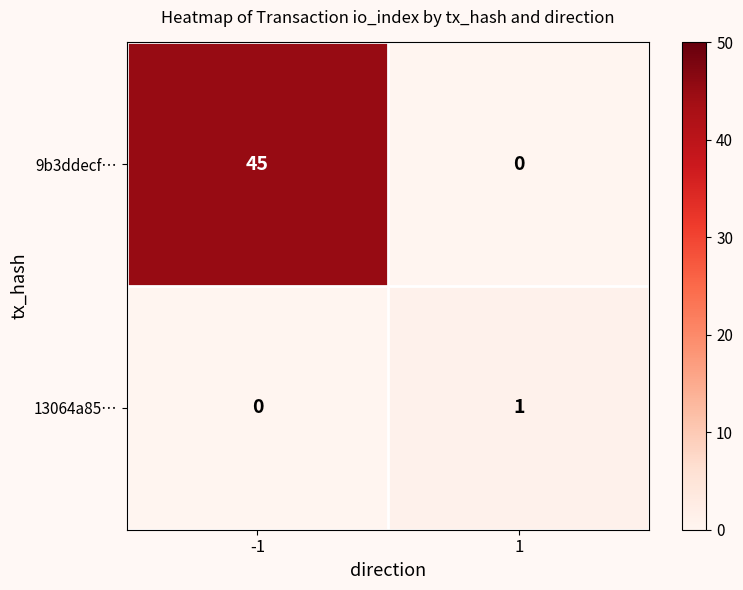

The value of 9b3ddecf… at -1 is 11. True or false?

False